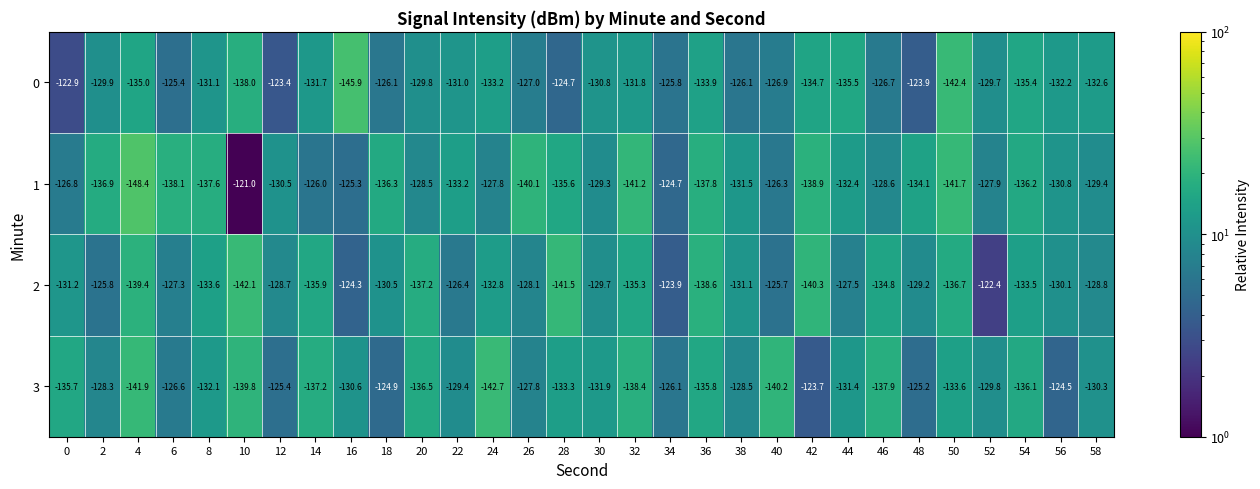

What is the difference between the highest and lowest values at 30?

2.6